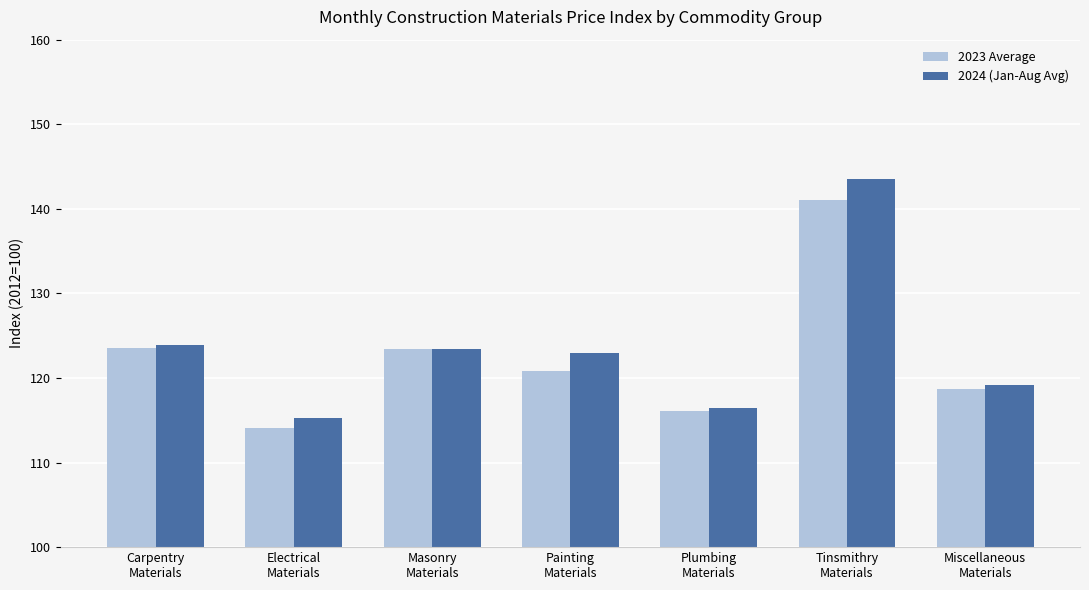

What are all the series names shown in the legend?

2023 Average, 2024 (Jan-Aug Avg)